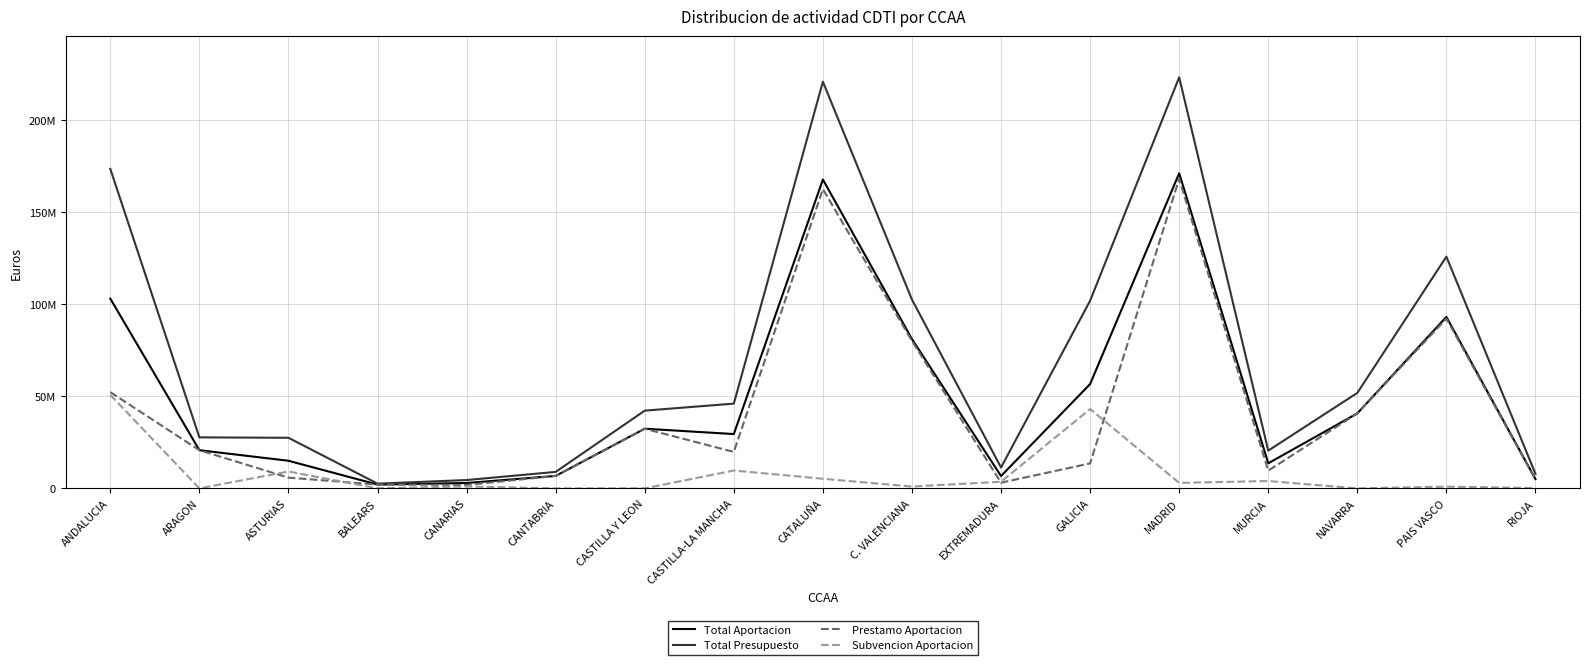

List the labels in order of Prestamo Aportacion value, smallest first.

CANARIAS, BALEARS, EXTREMADURA, RIOJA, ASTURIAS, CANTABRIA, MURCIA, GALICIA, CASTILLA-LA MANCHA, ARAGON, CASTILLA Y LEON, NAVARRA, ANDALUCIA, C. VALENCIANA, PAIS VASCO, CATALUÑA, MADRID